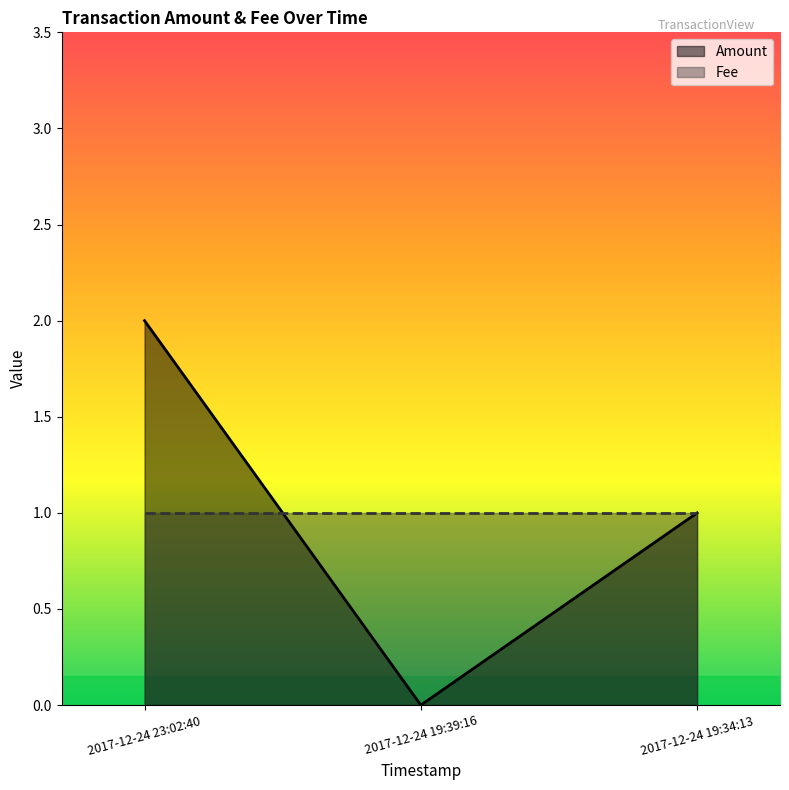

Reading left to right, transcribe all the data shown in this chart.

Amount: 2	0	1
Fee: 1	1	1